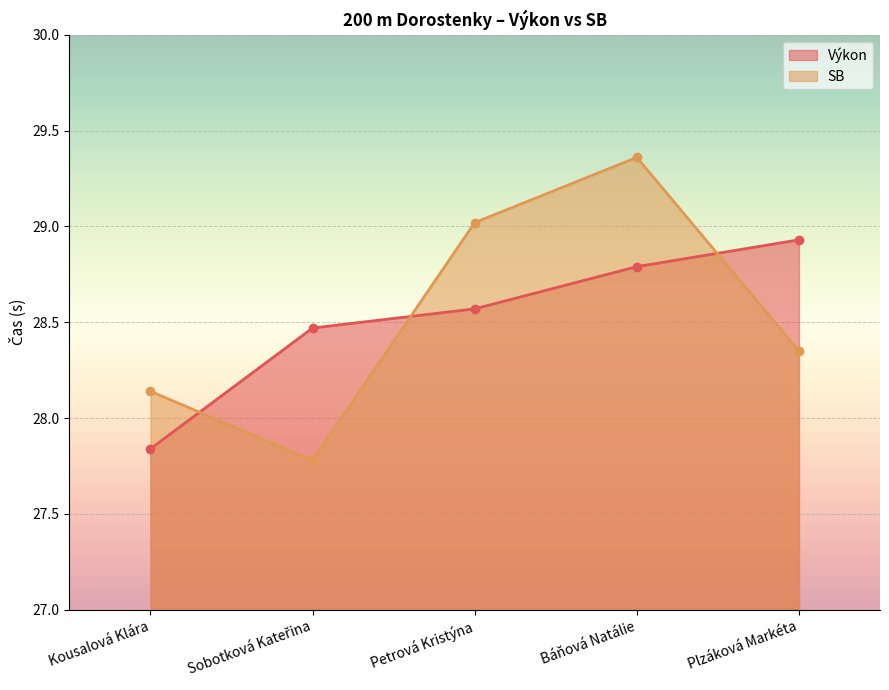

At which label is SB closest to 28?

Kousalová Klára